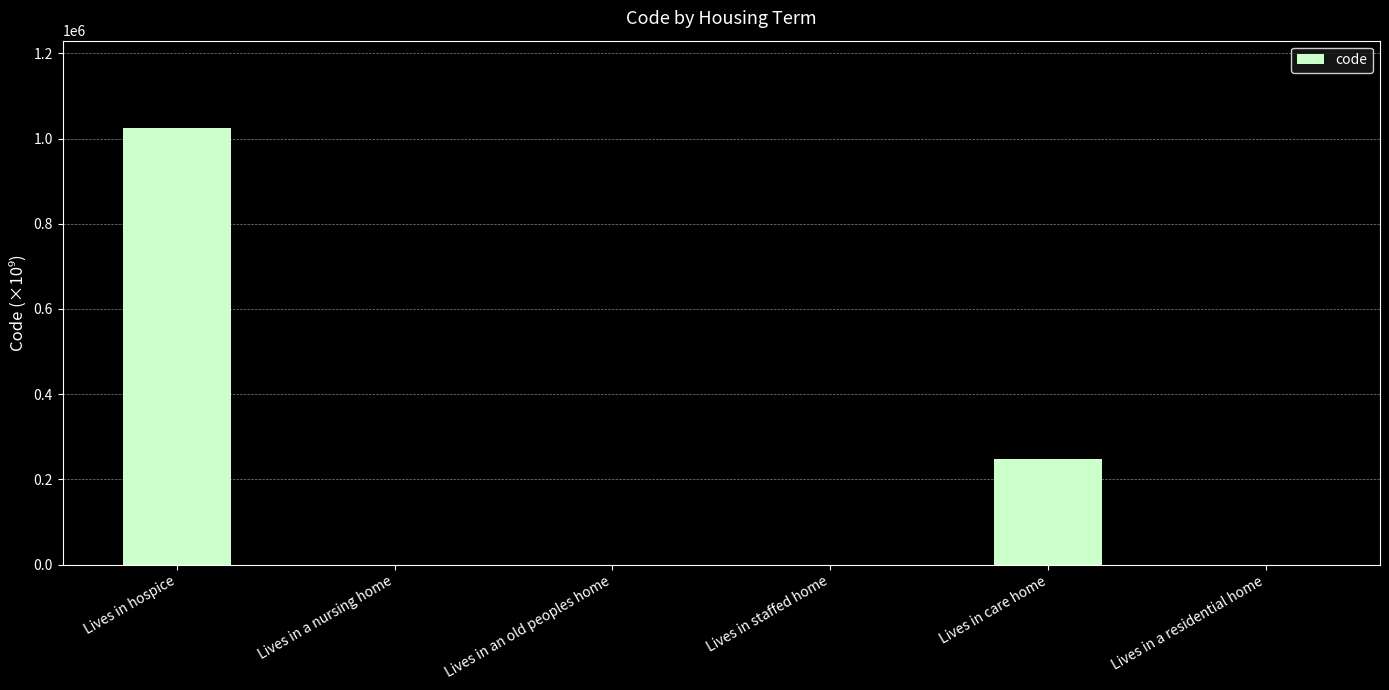

The chart shows a value of 372540.8 at Lives in care home. True or false?

False